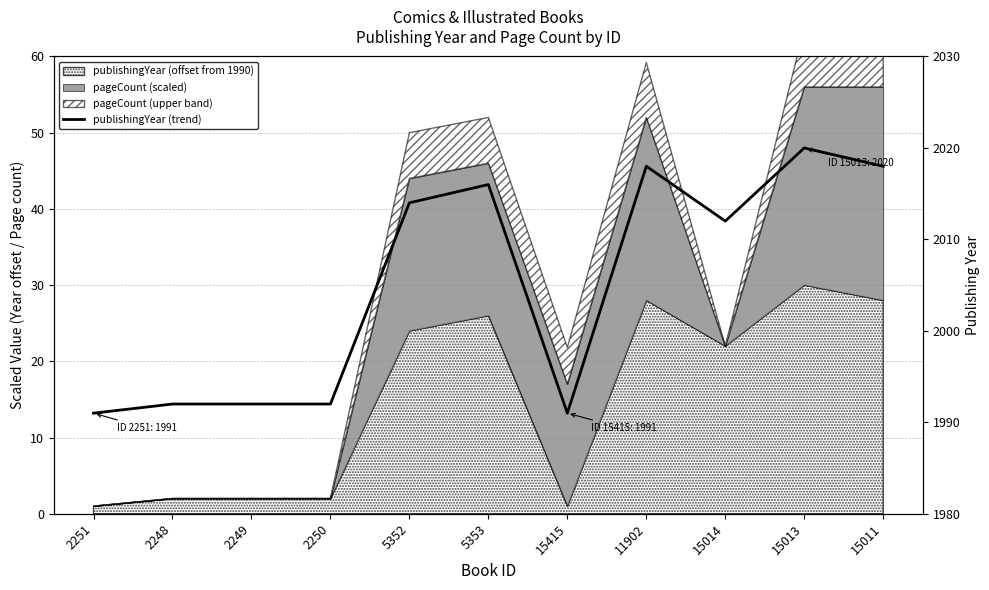

At which category does the data reach its first local peak?

5353